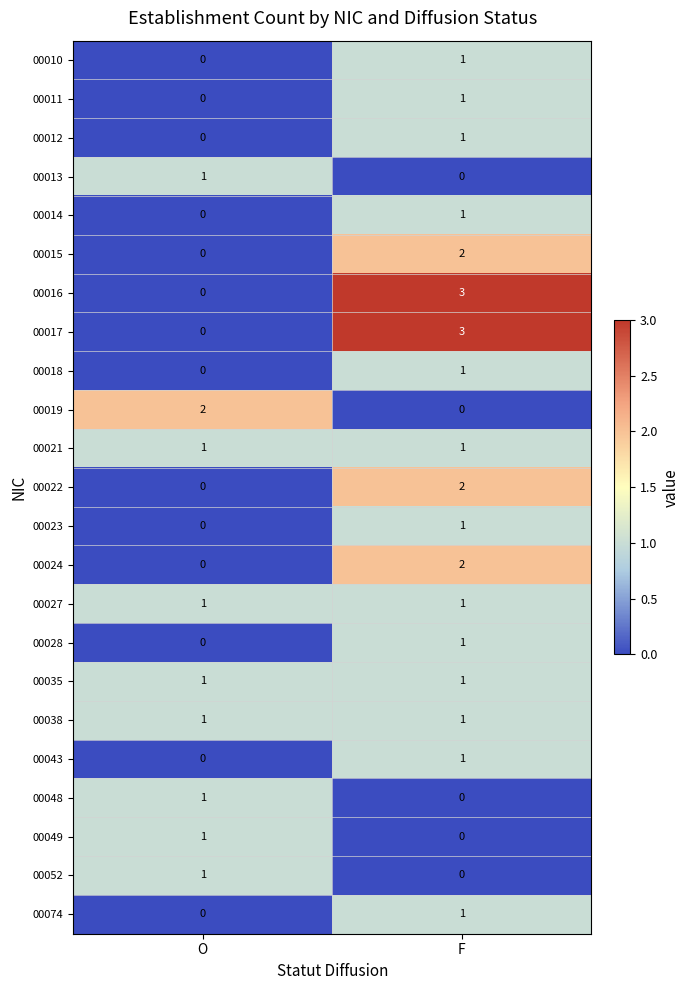

Where is 00013 nearest to the value 0?

F